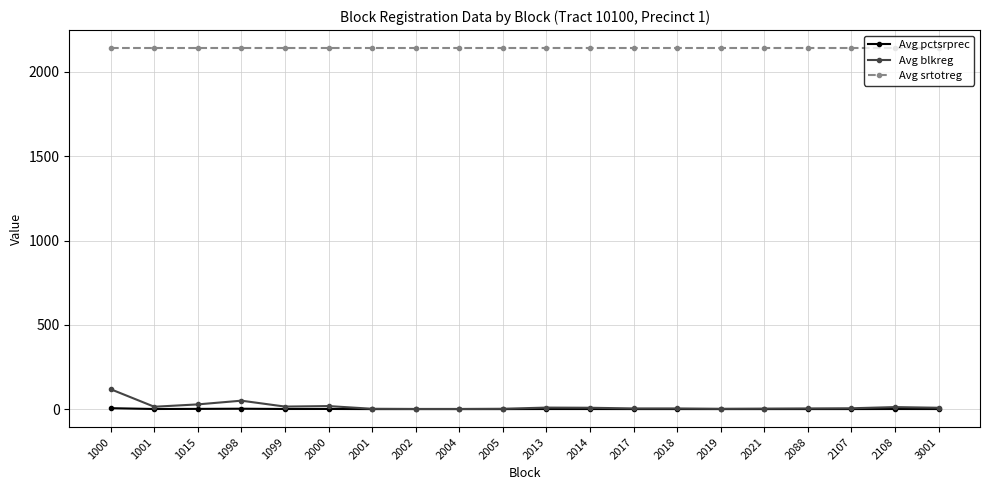

What is the sum of the Avg srtotreg values at 1098 and 2017?

4282.0